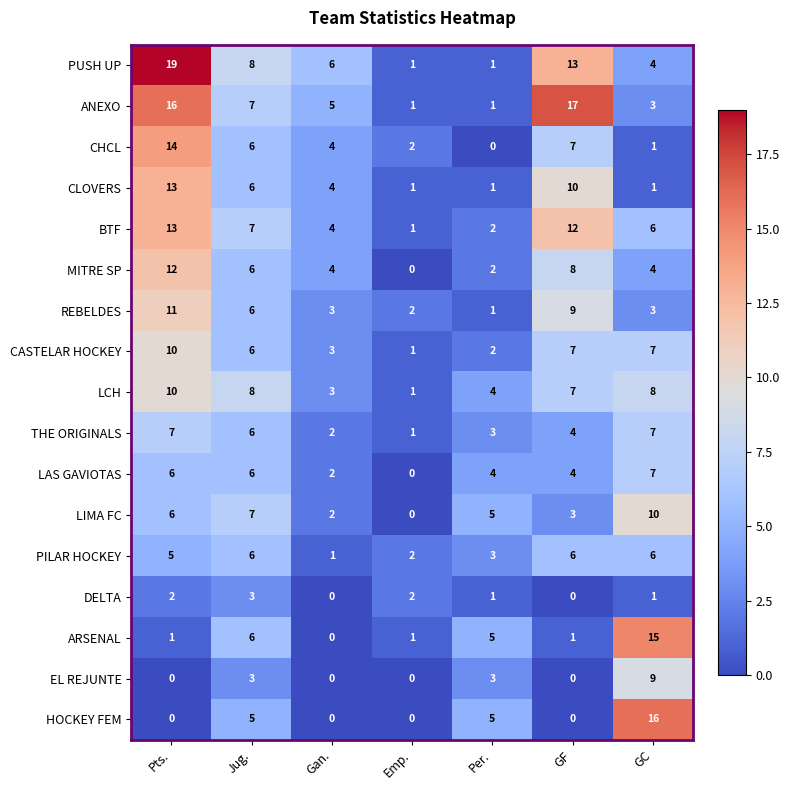

At how many categories does at least one series exceed 18?

1